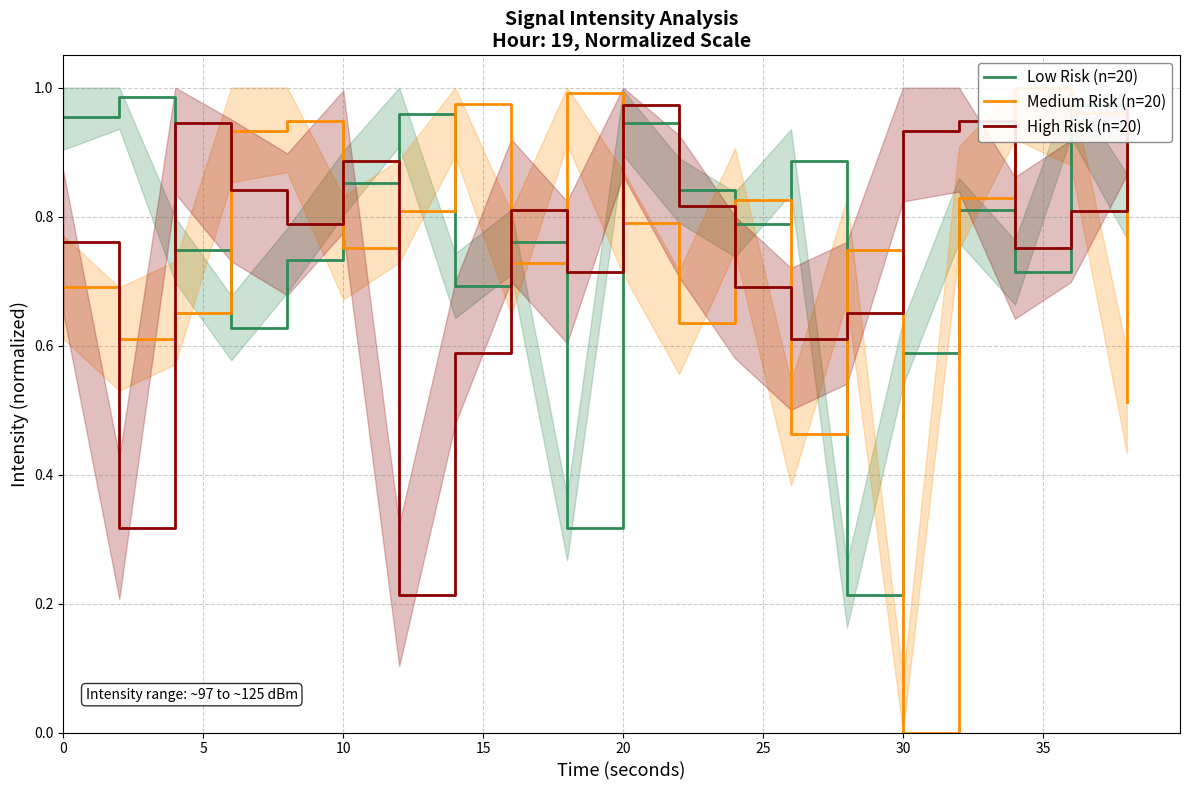

What is the difference between the maximum and minimum values in the Medium Risk (n=20) series?

1.0